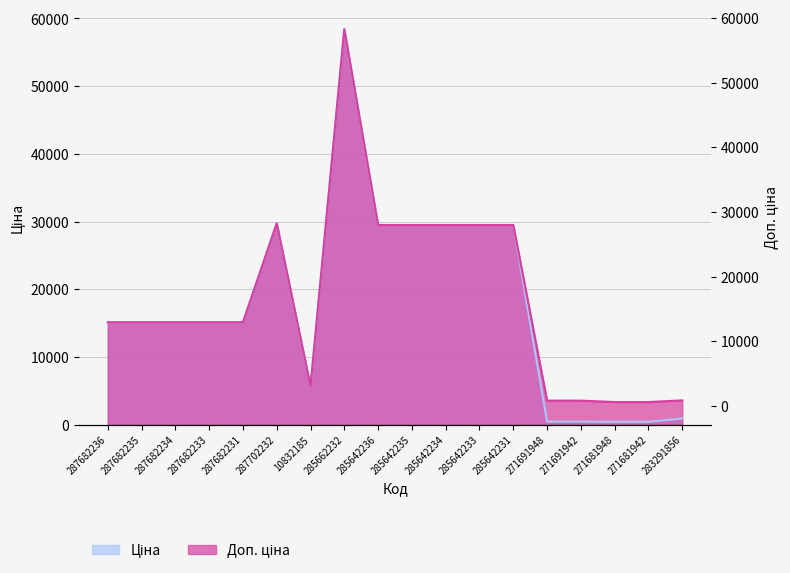

Which category has the lowest value across all series?

271681948